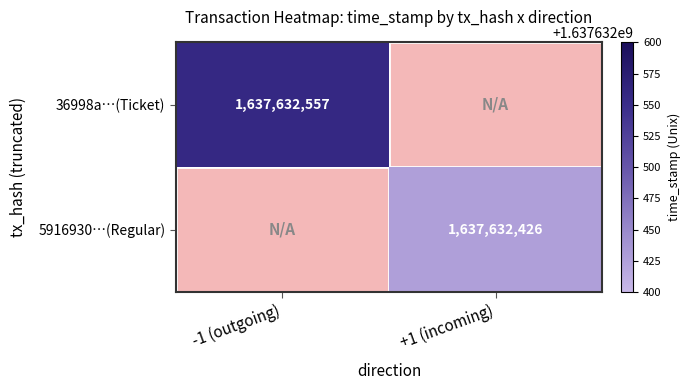

Which category has the lowest value across all series?

+1 (incoming)